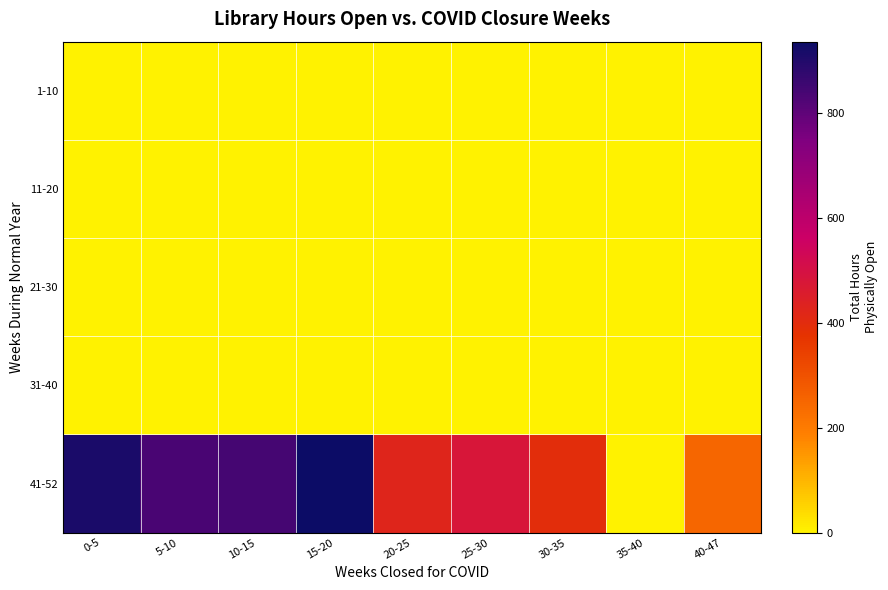

Reading right to left, extract all data points from this chart.

1-10: 40-47=0.0	35-40=0.0	30-35=0.0	25-30=0.0	20-25=0.0	15-20=0.0	10-15=0.0	5-10=0.0	0-5=0.0
11-20: 40-47=0.0	35-40=0.0	30-35=0.0	25-30=0.0	20-25=0.0	15-20=0.0	10-15=0.0	5-10=0.0	0-5=0.0
21-30: 40-47=0.0	35-40=0.0	30-35=0.0	25-30=0.0	20-25=0.0	15-20=0.0	10-15=0.0	5-10=0.0	0-5=0.0
31-40: 40-47=0.0	35-40=0.0	30-35=0.0	25-30=0.0	20-25=0.0	15-20=0.0	10-15=0.0	5-10=0.0	0-5=0.0
41-52: 40-47=252.3	35-40=0.0	30-35=396.0	25-30=480.6	20-25=426.0	15-20=936.4	10-15=842.2	5-10=835.0	0-5=911.9